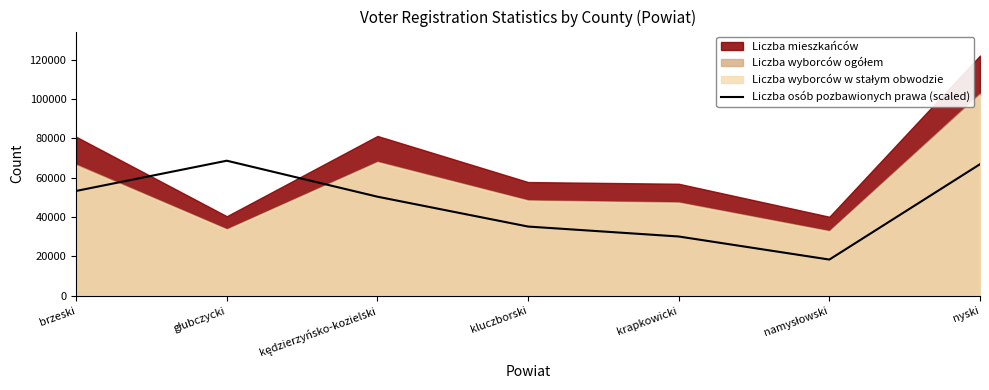

Reading right to left, extract all data points from this chart.

nyski=66903.8	namysłowski=18430.2	krapkowicki=30157.5	kluczborski=35211.1	kędzierzyńsko-kozielski=50388.5	głubczycki=68678.1	brzeski=53310.1